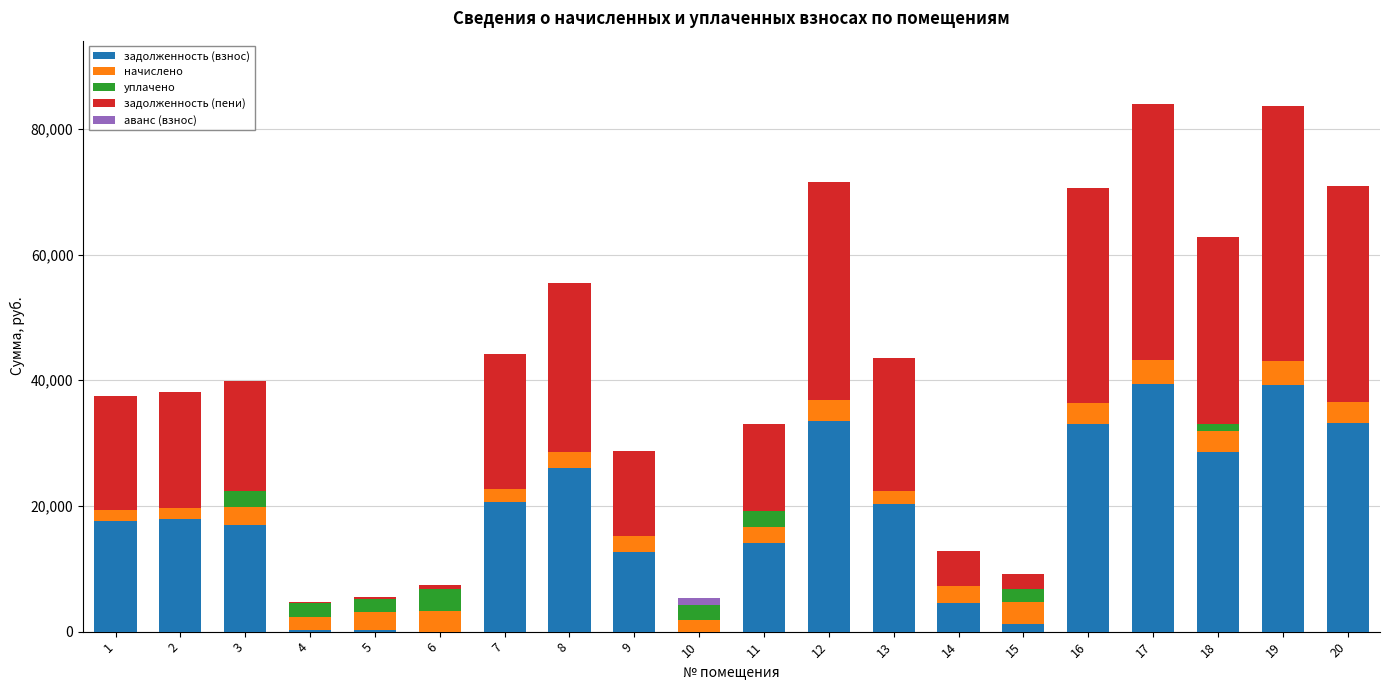

What are all the series names shown in the legend?

задолженность (взнос), начислено, уплачено, задолженность (пени), аванс (взнос)